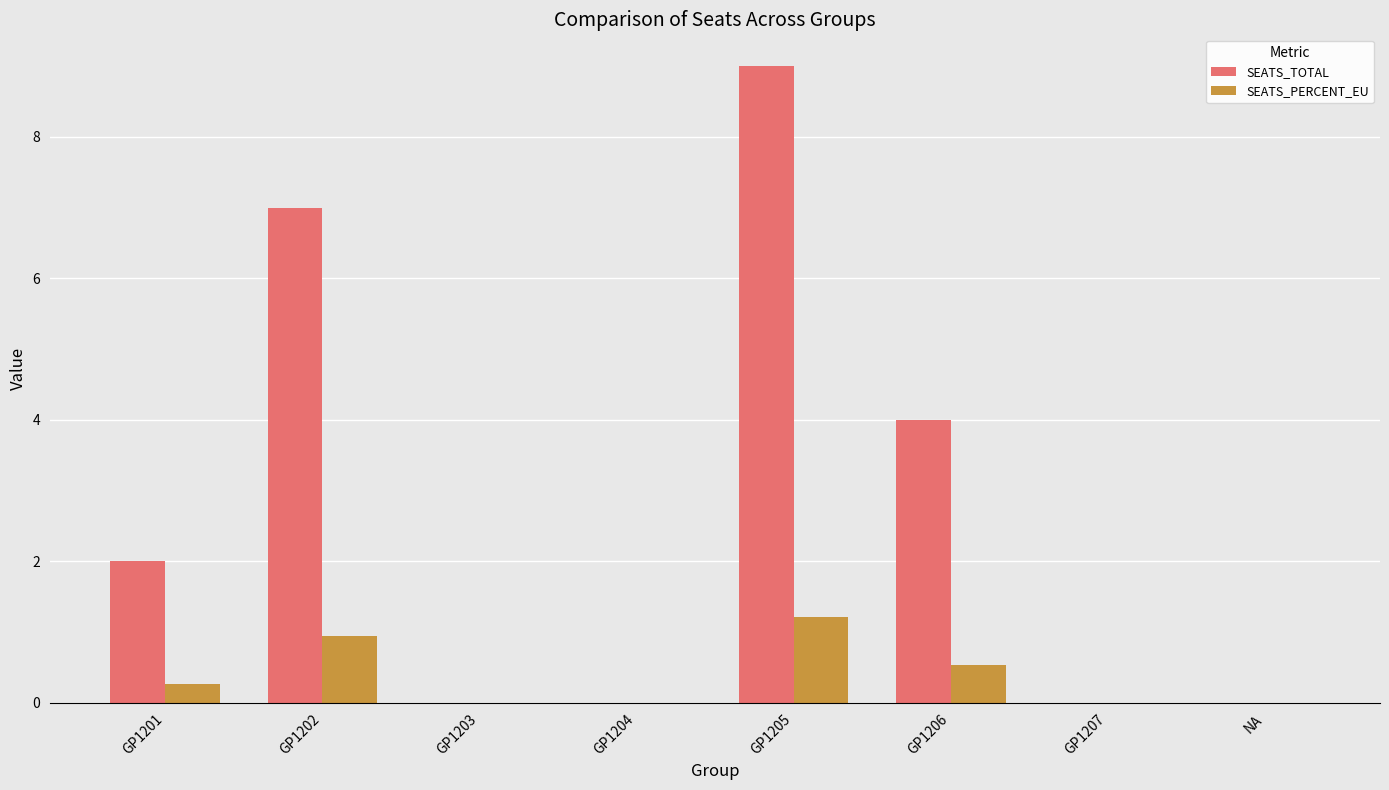

Count the number of categories in the chart.

8